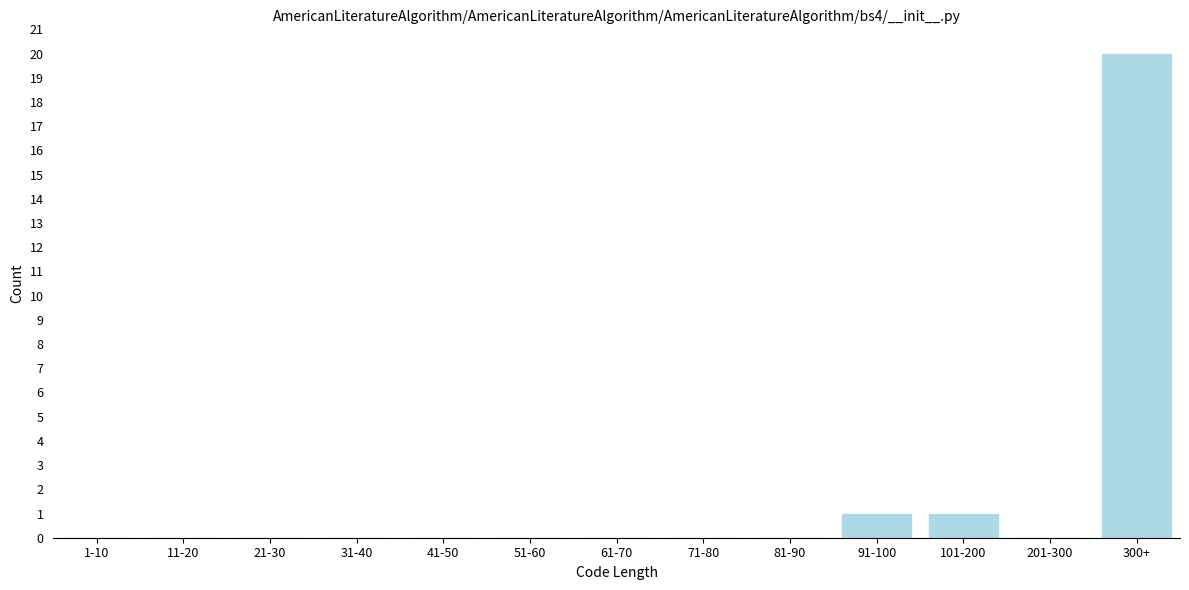

Reading left to right, list all the values displayed in this chart.

1-10=0	11-20=0	21-30=0	31-40=0	41-50=0	51-60=0	61-70=0	71-80=0	81-90=0	91-100=1	101-200=1	201-300=0	300+=20